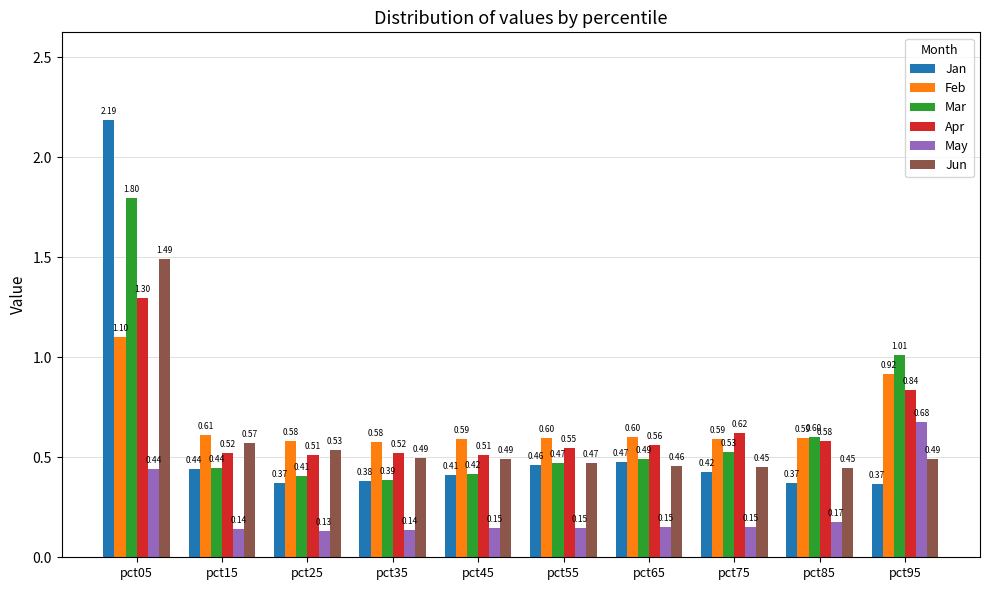

At which label is Mar closest to 1?

pct95